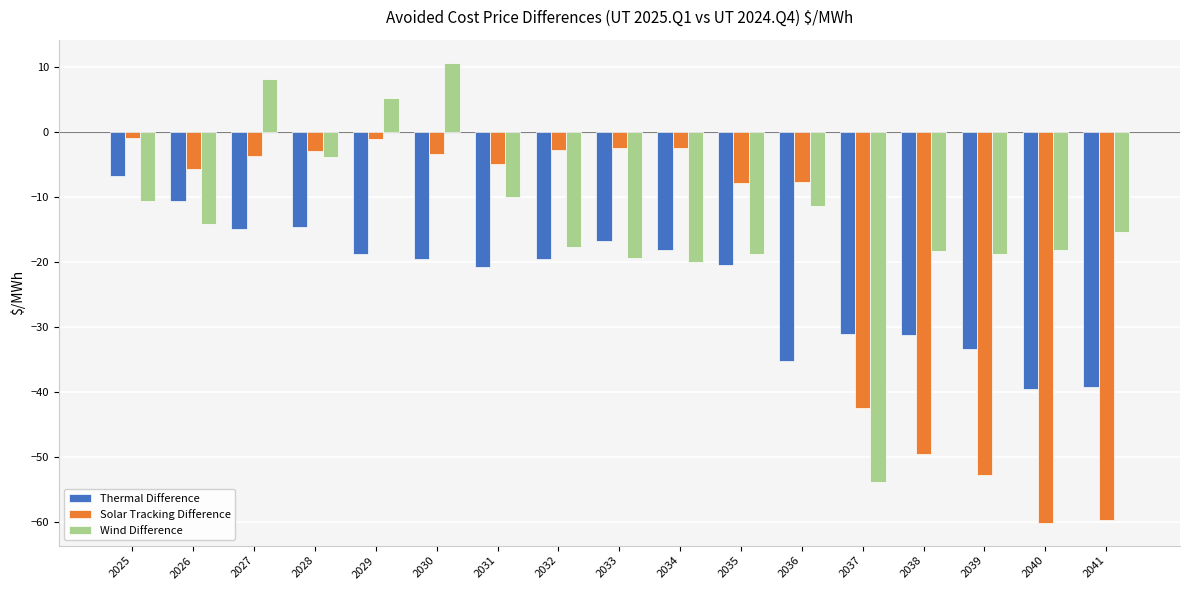

Where does the Thermal Difference series first go above -19?

2025